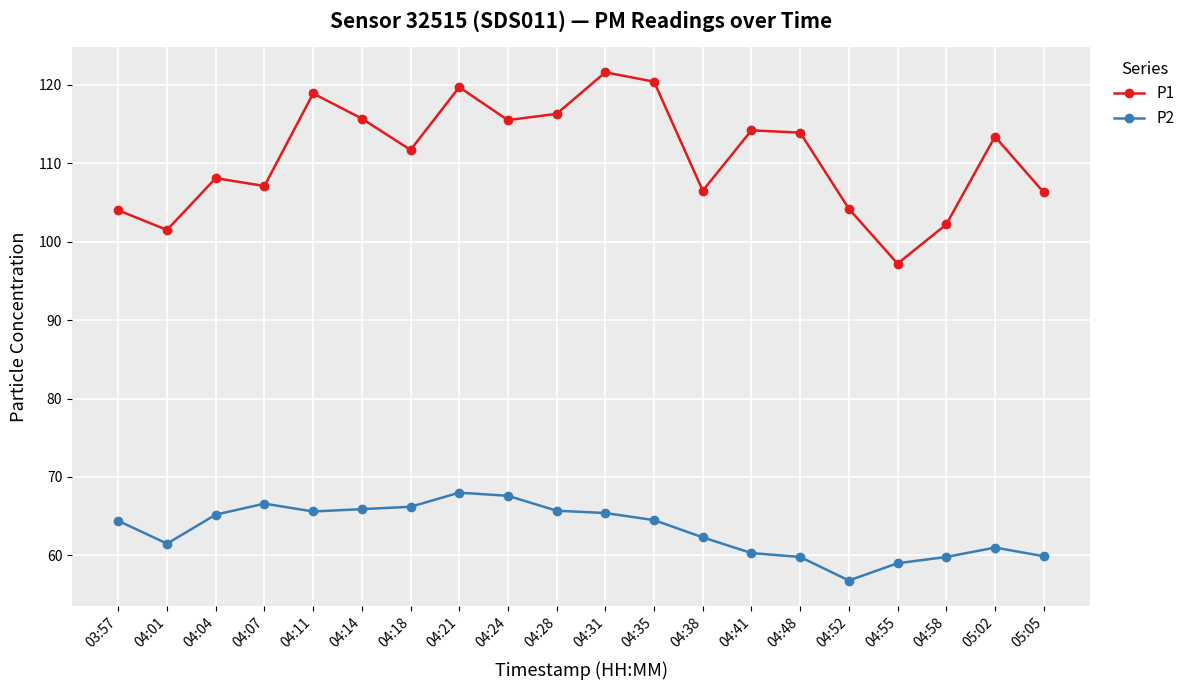

What is the approximate value of P2 at 04:28?

65.7